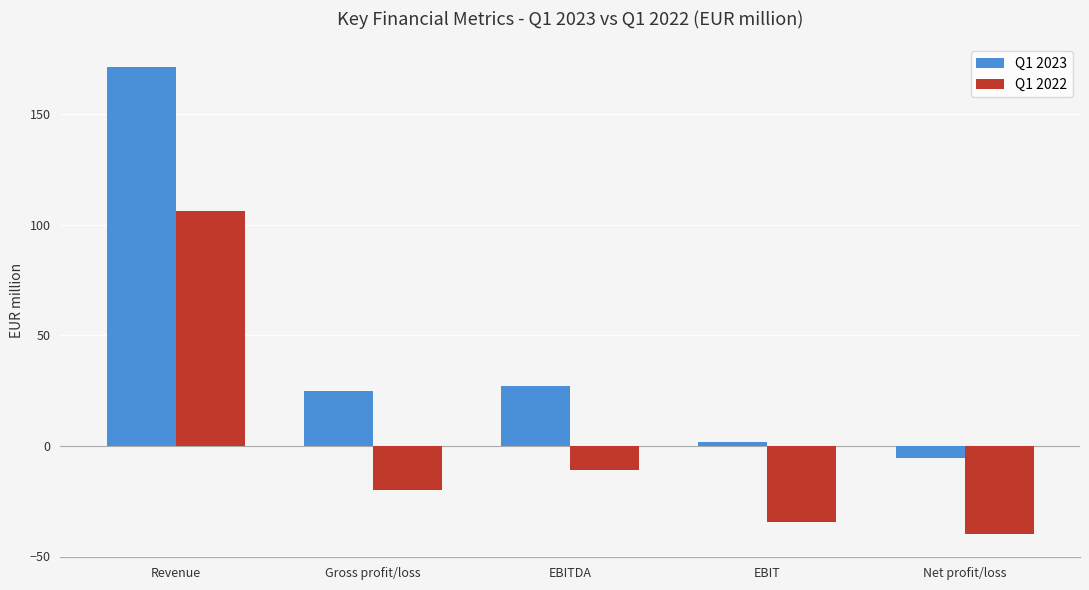

What is the label of the 2nd bar from the left?

Gross profit/loss